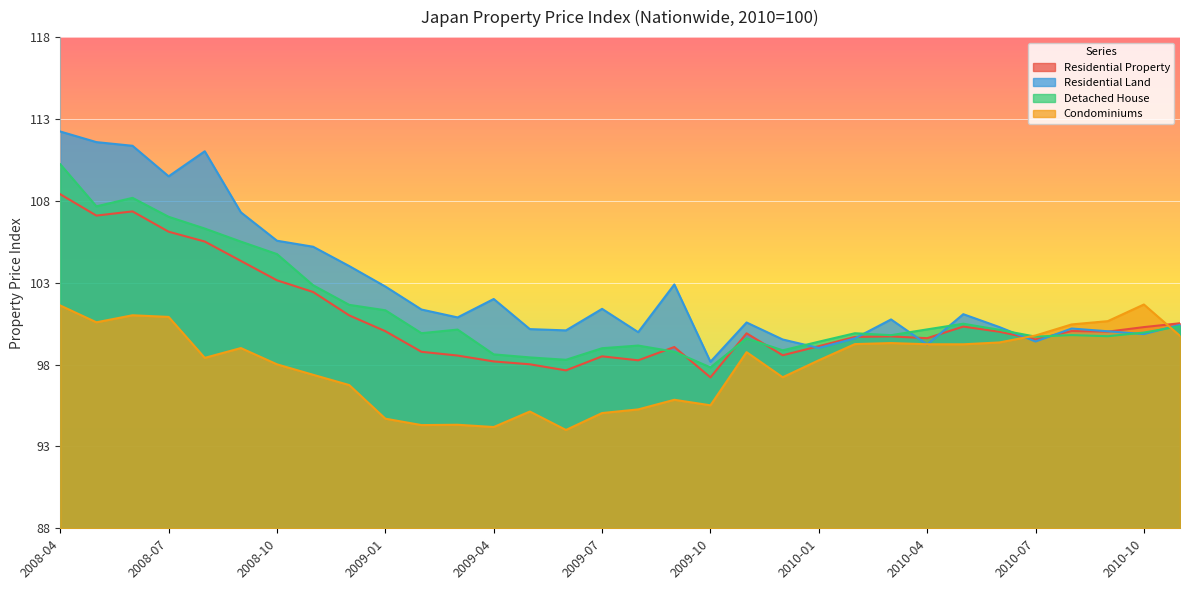

Reading left to right, list all the values displayed in this chart.

Residential Property: 2008-04=108.4	2008-05=107.1	2008-06=107.4	2008-07=106.1	2008-08=105.5	2008-09=104.3	2008-10=103.1	2008-11=102.4	2008-12=101.0	2009-01=100.0	2009-02=98.8	2009-03=98.5	2009-04=98.2	2009-05=98.0	2009-06=97.6	2009-07=98.5	2009-08=98.3	2009-09=99.1	2009-10=97.2	2009-11=99.9	2009-12=98.6	2010-01=99.1	2010-02=99.7	2010-03=99.7	2010-04=99.6	2010-05=100.3	2010-06=100.0	2010-07=99.5	2010-08=100.0	2010-09=100.0	2010-10=100.3	2010-11=100.5
Residential Land: 2008-04=112.2	2008-05=111.6	2008-06=111.4	2008-07=109.5	2008-08=111.0	2008-09=107.3	2008-10=105.6	2008-11=105.2	2008-12=104.0	2009-01=102.8	2009-02=101.4	2009-03=100.9	2009-04=102.0	2009-05=100.2	2009-06=100.1	2009-07=101.4	2009-08=100.0	2009-09=102.9	2009-10=98.2	2009-11=100.6	2009-12=99.5	2010-01=99.0	2010-02=99.6	2010-03=100.8	2010-04=99.2	2010-05=101.1	2010-06=100.3	2010-07=99.4	2010-08=100.2	2010-09=100.0	2010-10=99.9	2010-11=100.4
Detached House: 2008-04=110.2	2008-05=107.7	2008-06=108.2	2008-07=107.0	2008-08=106.3	2008-09=105.5	2008-10=104.7	2008-11=102.8	2008-12=101.6	2009-01=101.3	2009-02=99.9	2009-03=100.1	2009-04=98.6	2009-05=98.4	2009-06=98.3	2009-07=99.0	2009-08=99.2	2009-09=98.8	2009-10=97.8	2009-11=99.6	2009-12=98.9	2010-01=99.4	2010-02=99.9	2010-03=99.8	2010-04=100.1	2010-05=100.5	2010-06=100.1	2010-07=99.7	2010-08=99.8	2010-09=99.7	2010-10=100.0	2010-11=100.3
Condominiums: 2008-04=101.6	2008-05=100.6	2008-06=101.0	2008-07=100.9	2008-08=98.4	2008-09=99.0	2008-10=98.0	2008-11=97.4	2008-12=96.7	2009-01=94.7	2009-02=94.3	2009-03=94.3	2009-04=94.2	2009-05=95.1	2009-06=94.0	2009-07=95.0	2009-08=95.3	2009-09=95.8	2009-10=95.5	2009-11=98.8	2009-12=97.2	2010-01=98.3	2010-02=99.3	2010-03=99.3	2010-04=99.2	2010-05=99.2	2010-06=99.4	2010-07=99.8	2010-08=100.5	2010-09=100.7	2010-10=101.7	2010-11=99.8